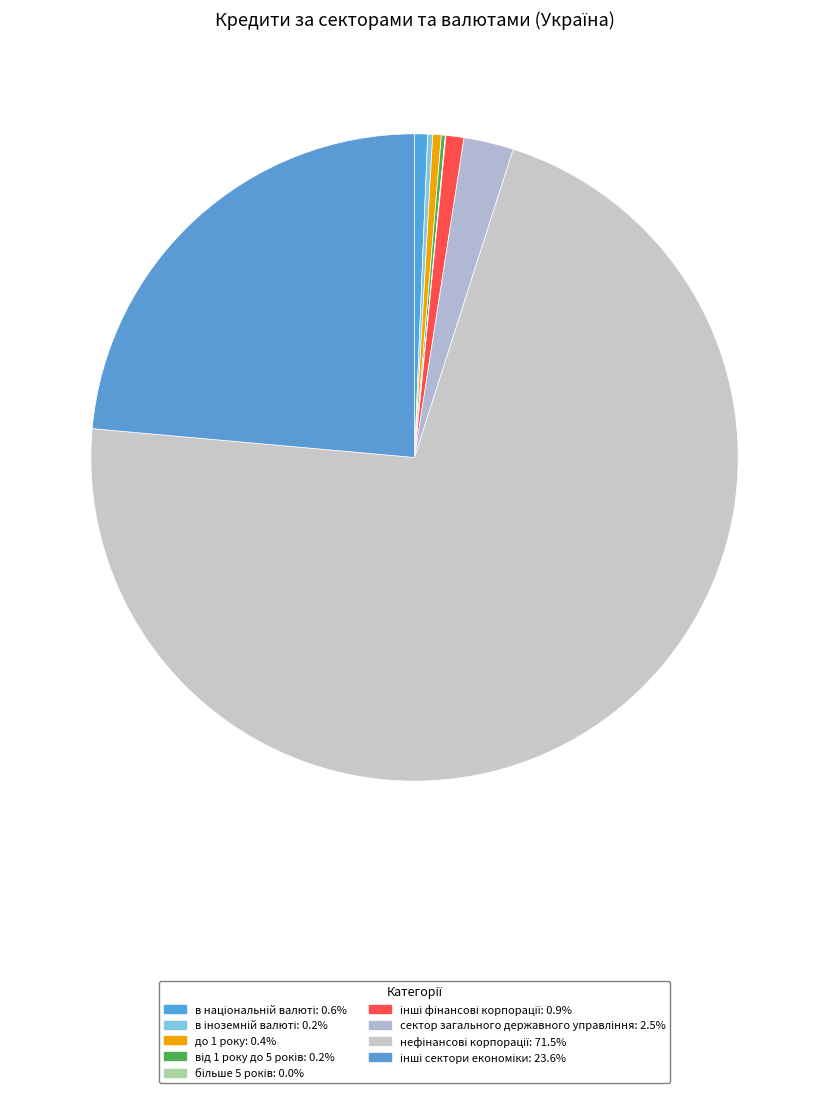

Between в національній валюті and інші фінансові корпорації, which is larger?

інші фінансові корпорації